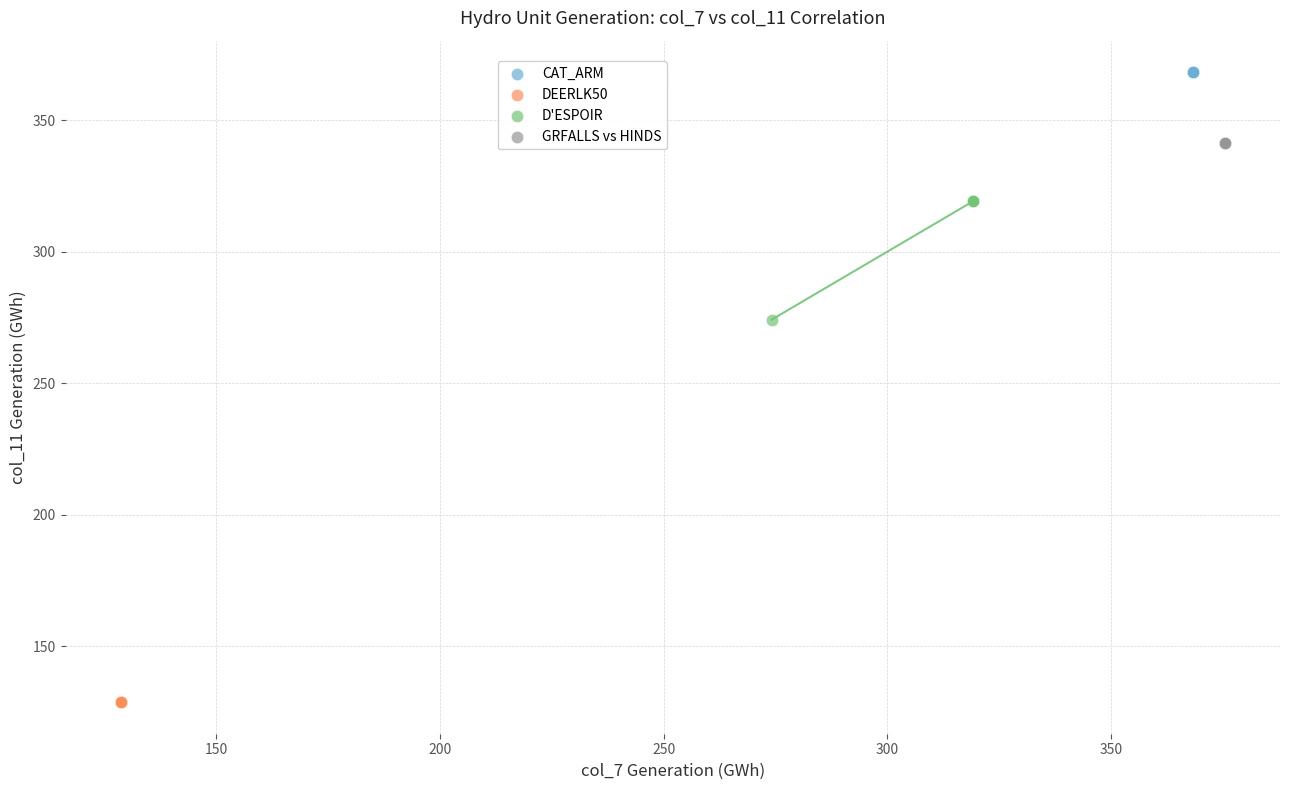

Which series contains the highest Y value?

CAT_ARM